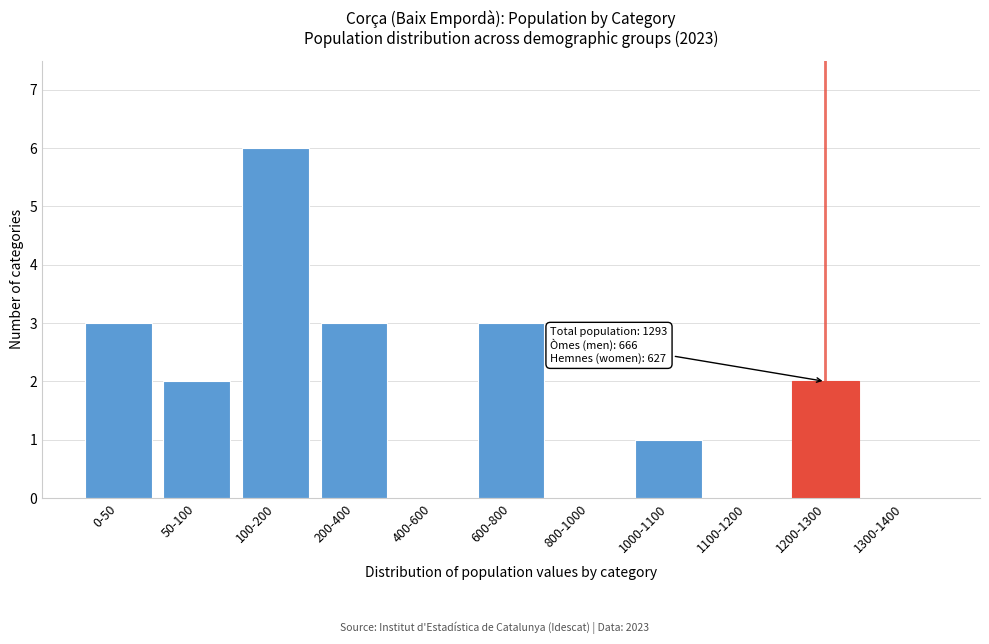

Reading right to left, list all the values displayed in this chart.

1300-1400=0	1200-1300=2	1100-1200=0	1000-1100=1	800-1000=0	600-800=3	400-600=0	200-400=3	100-200=6	50-100=2	0-50=3